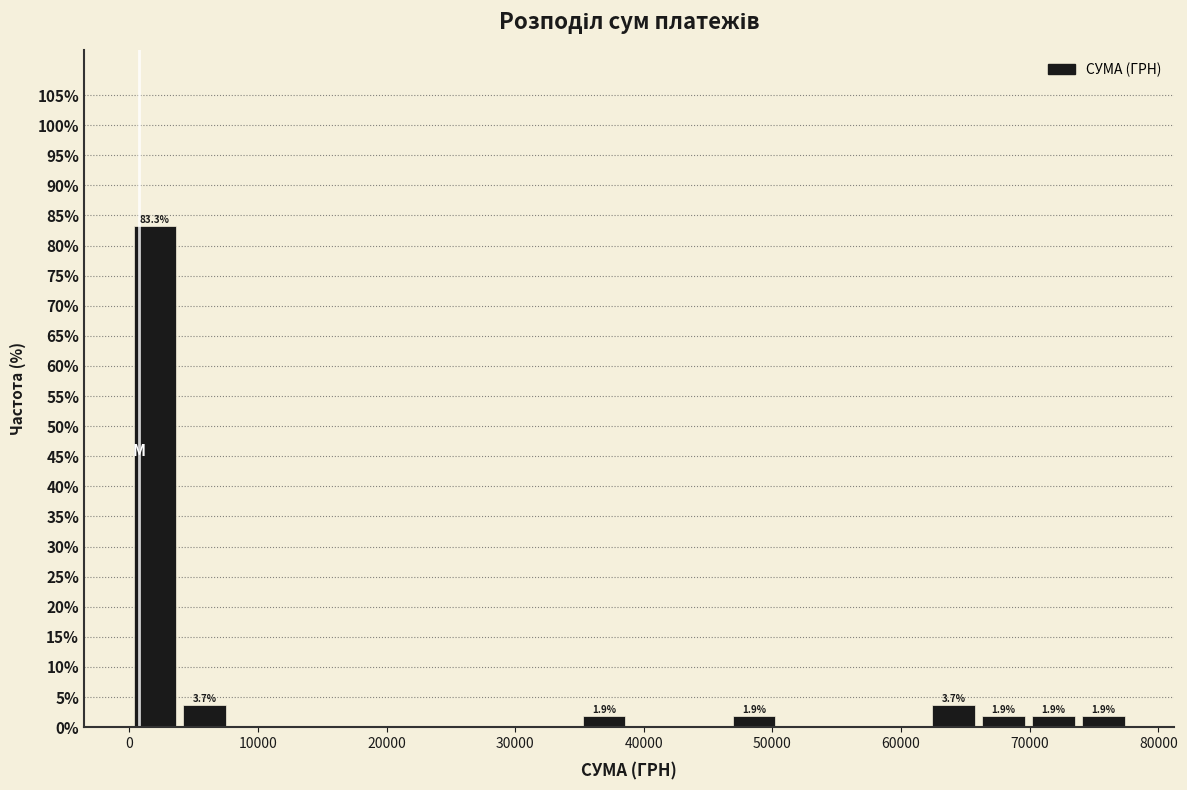

Read against the x-axis, roughly where is the centre of the tallest bar?

2000